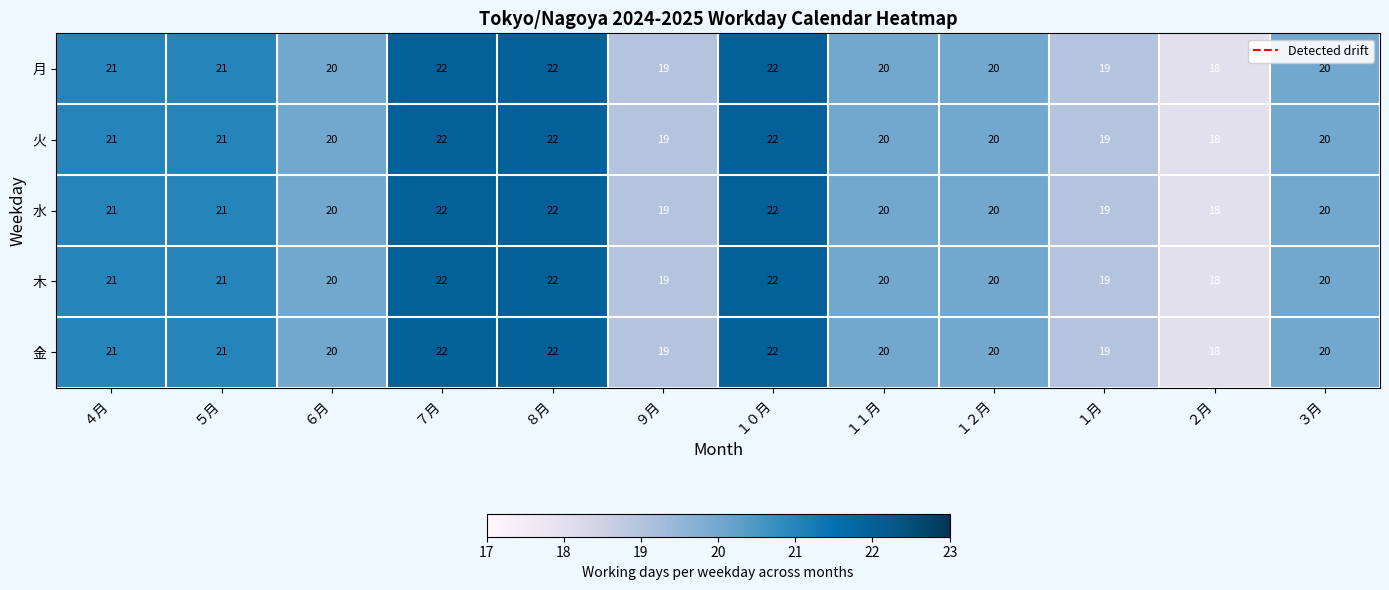

Is the value of 火 at ７月 greater than the value of 金 at ４月?

Yes